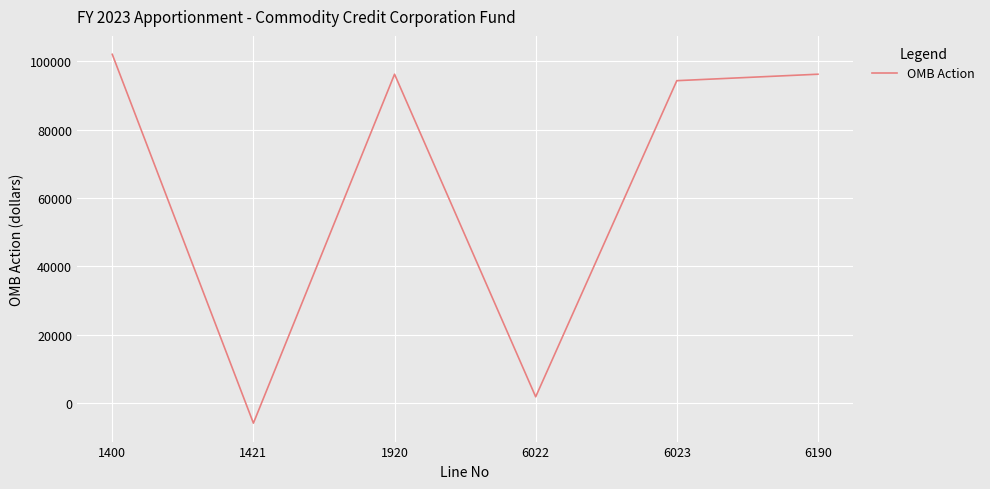

True or false: the data has more than 2 interior local peaks.

False